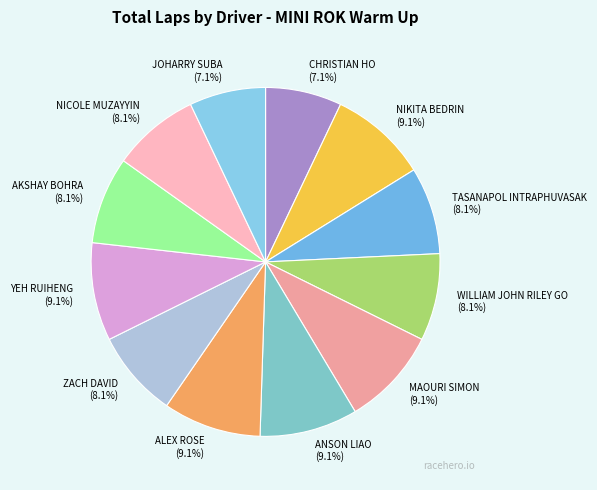

What is the total percentage of ZACH DAVID and WILLIAM JOHN RILEY GO?

16.2%